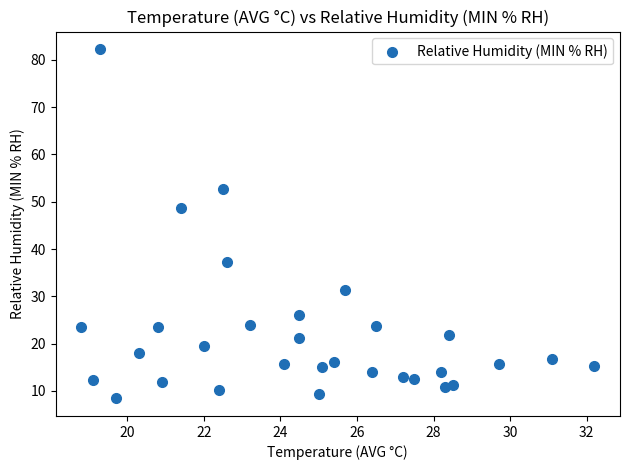

What Y value in the scatter plot is closest to 45?

48.7